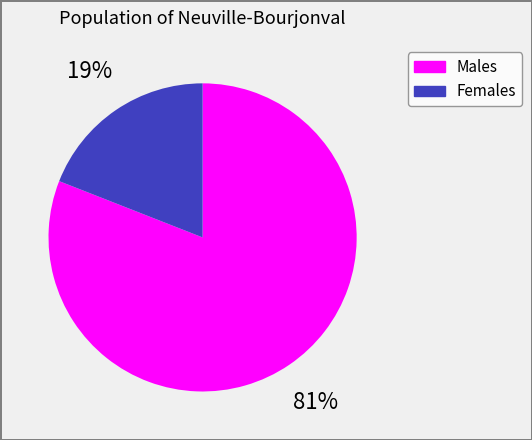

Is there any slice that represents more than half of the pie?

Yes